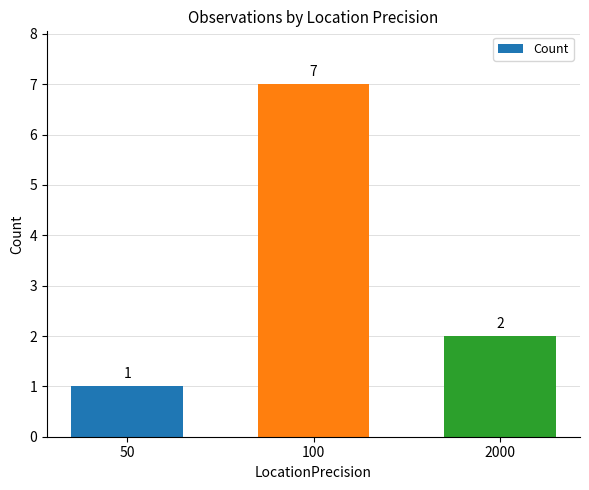

What is the change in value from 50 to 100?

+6